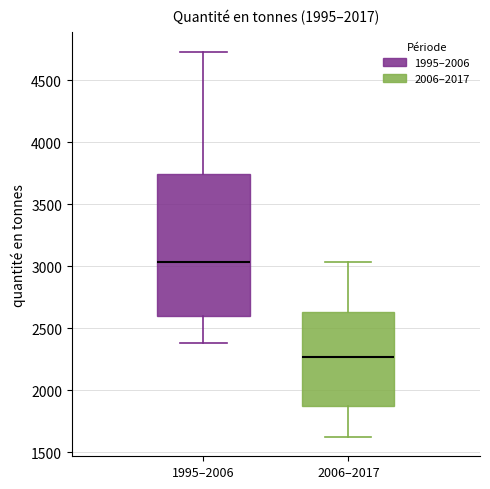

Reading left to right, transcribe this box plot: for each box, give where its median line is, the range the box spans, and where its two whiskers end, as read against the y-axis. The values are not printed on the chart, so give them approximately, as read against the axis.

1995–2006: median 3050, box 2600 to 3750, whiskers 2400 to 4750
2006–2017: median 2250, box 1900 to 2650, whiskers 1600 to 3050